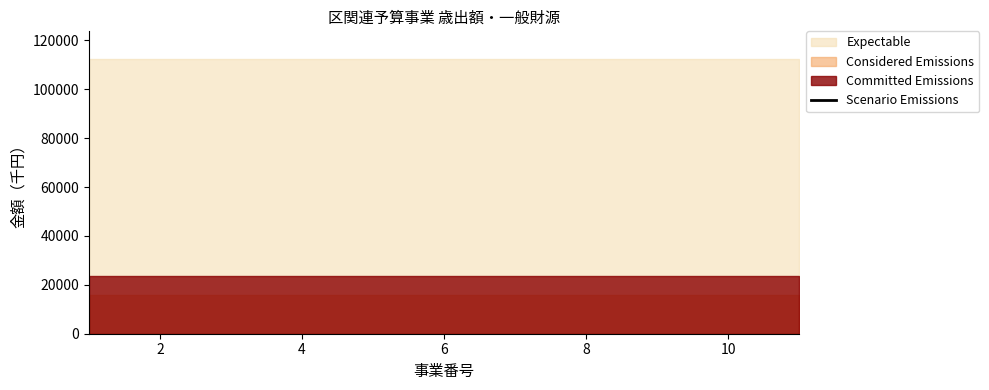

True or false: Committed Emissions and Expectable intersect in this chart.

False